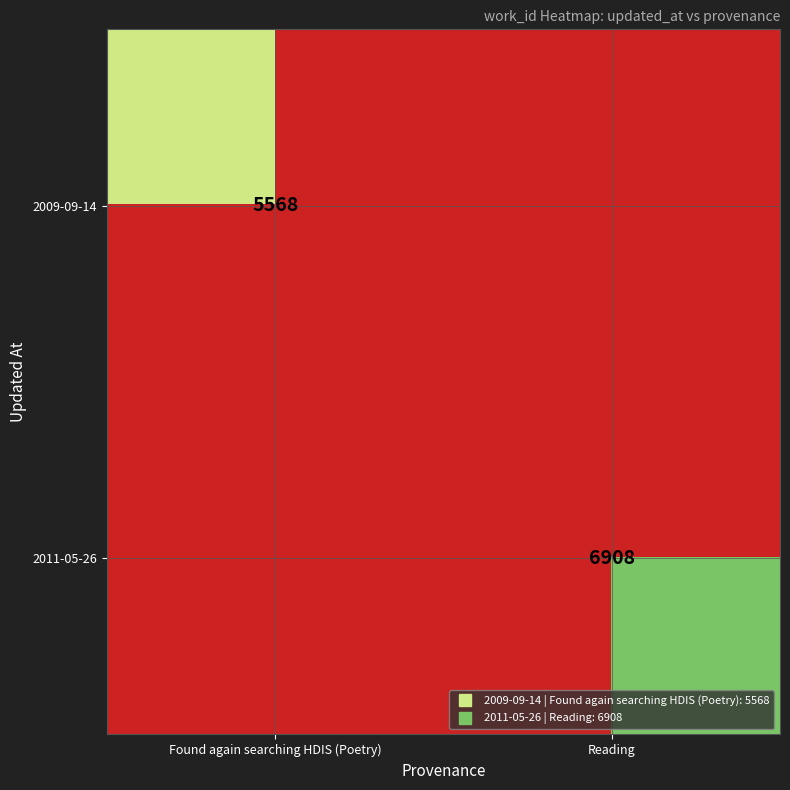

List the labels in order of 2009-09-14 value, smallest first.

Found again searching HDIS (Poetry), Reading